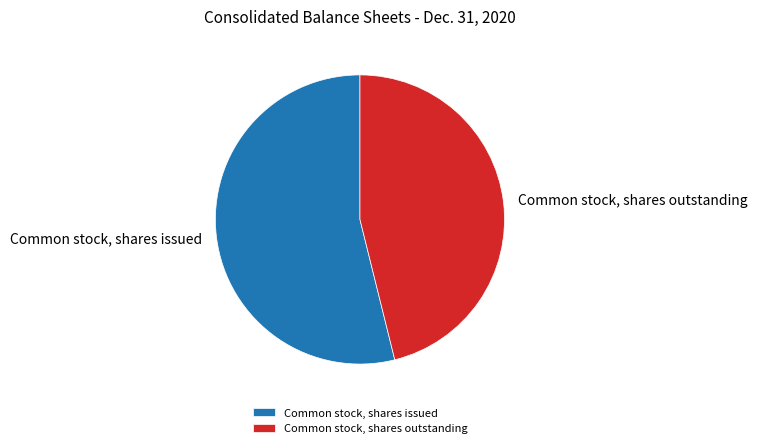

True or false: Common stock, shares outstanding accounts for 41% of the total.

False